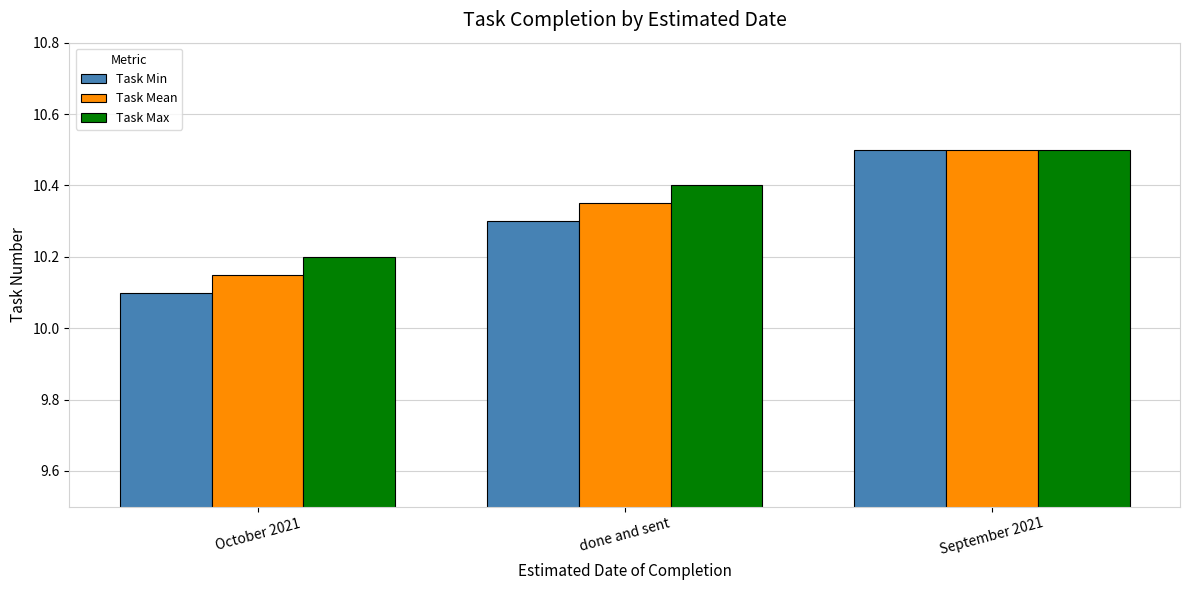

What is the label of the 1st bar from the left?

October 2021